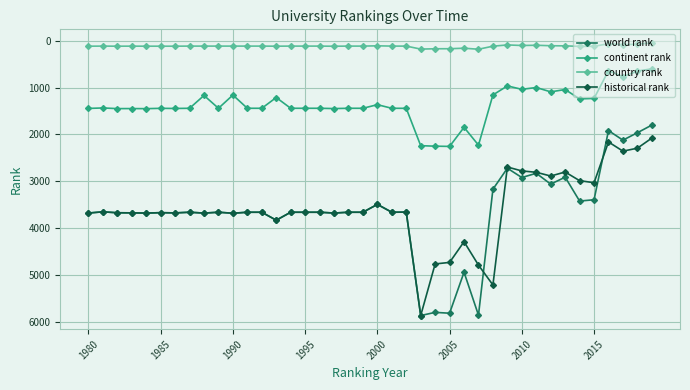

At how many categories does at least one series exceed 5349?

4